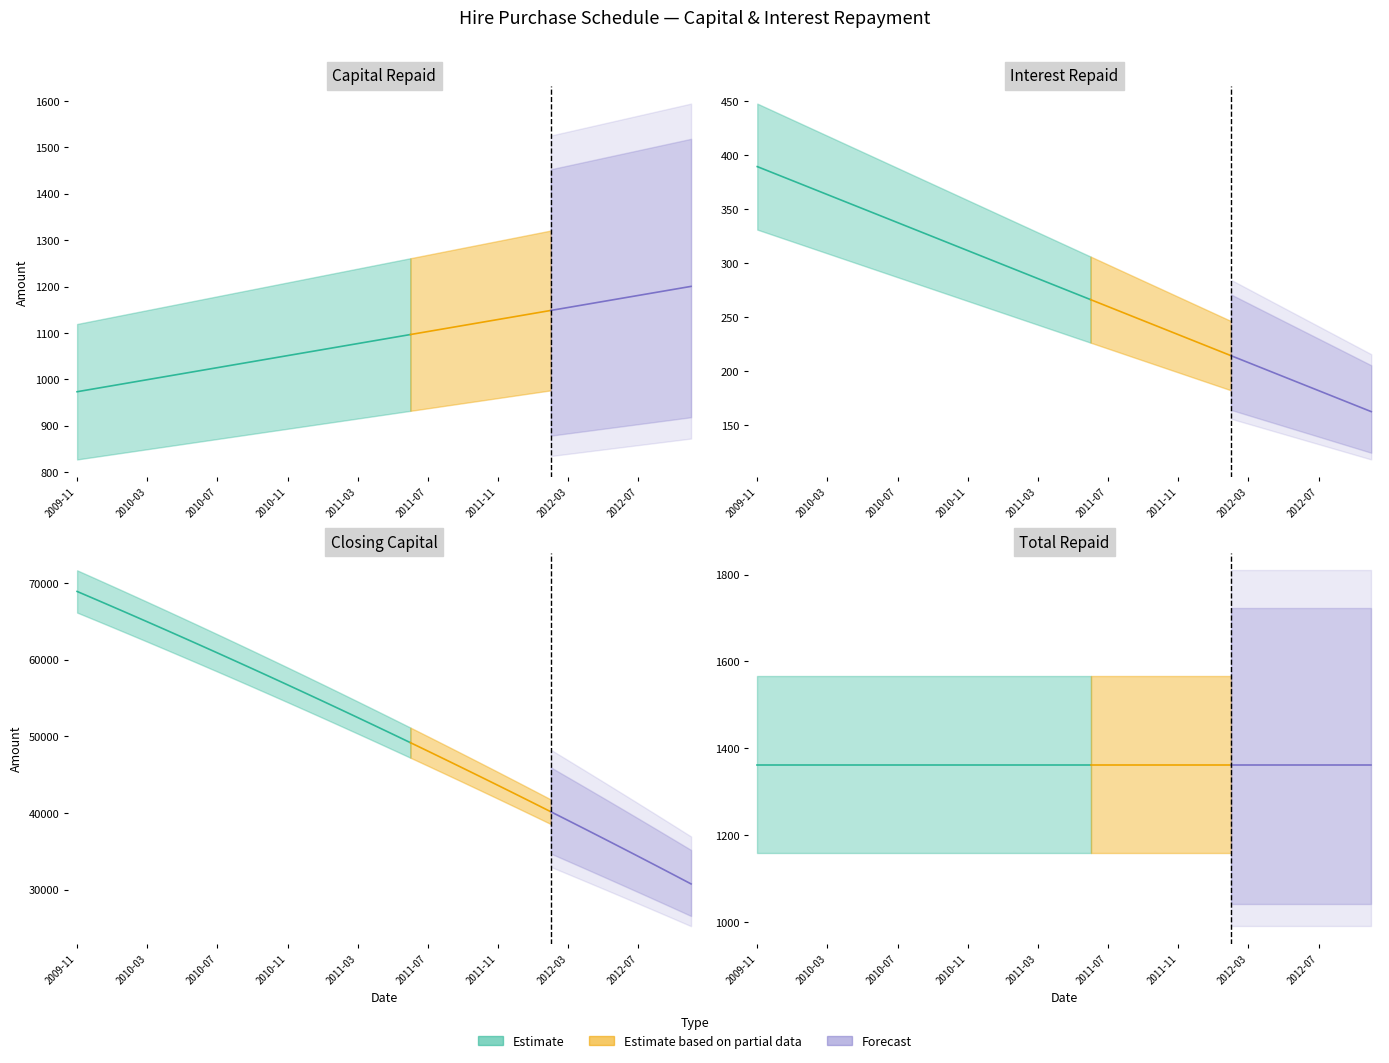

What is the sum of all Closing Capital values?

1816989.2